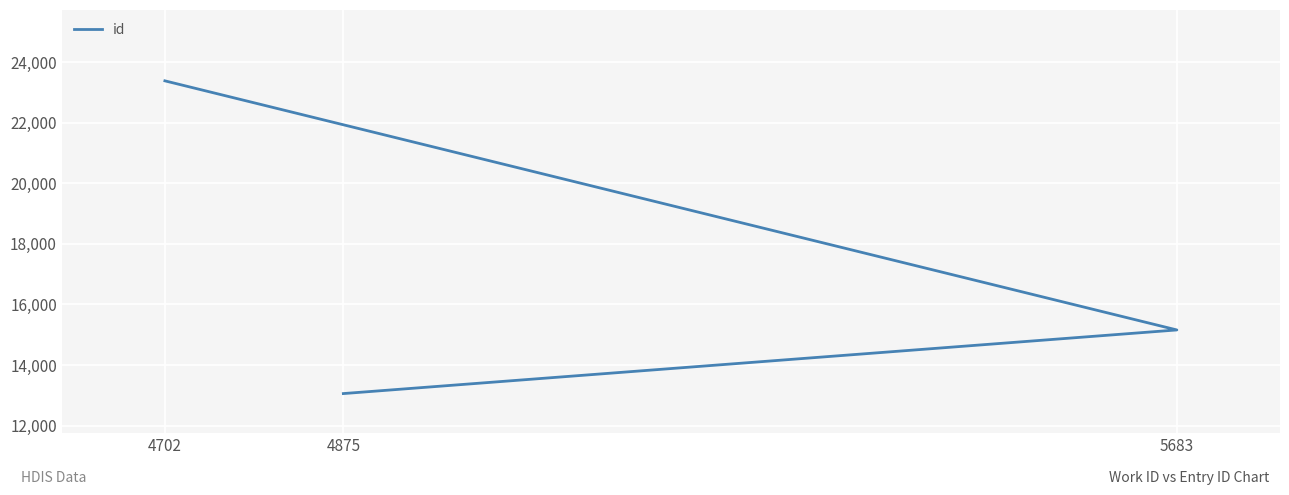

What value does the data have at 5683, to the nearest 50?

15150